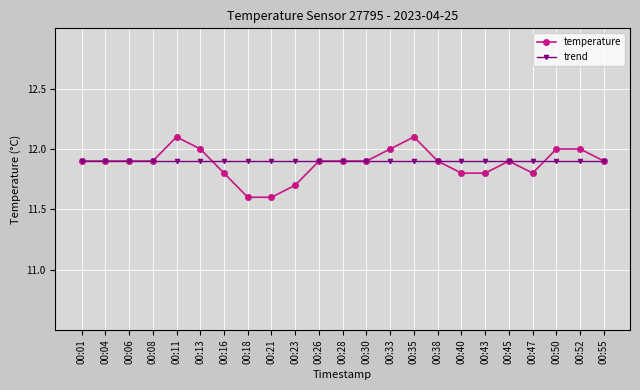

What is the highest value of the trend series?

11.9